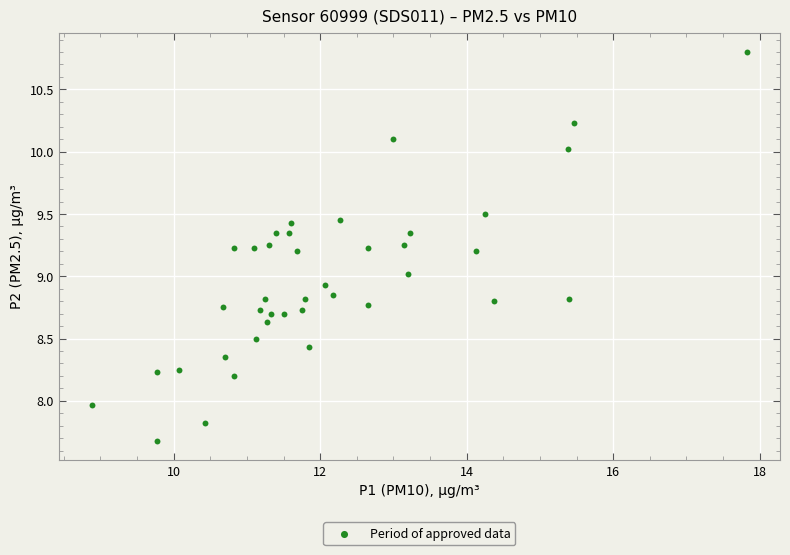

What is the range of X values (max minus min)?

8.9